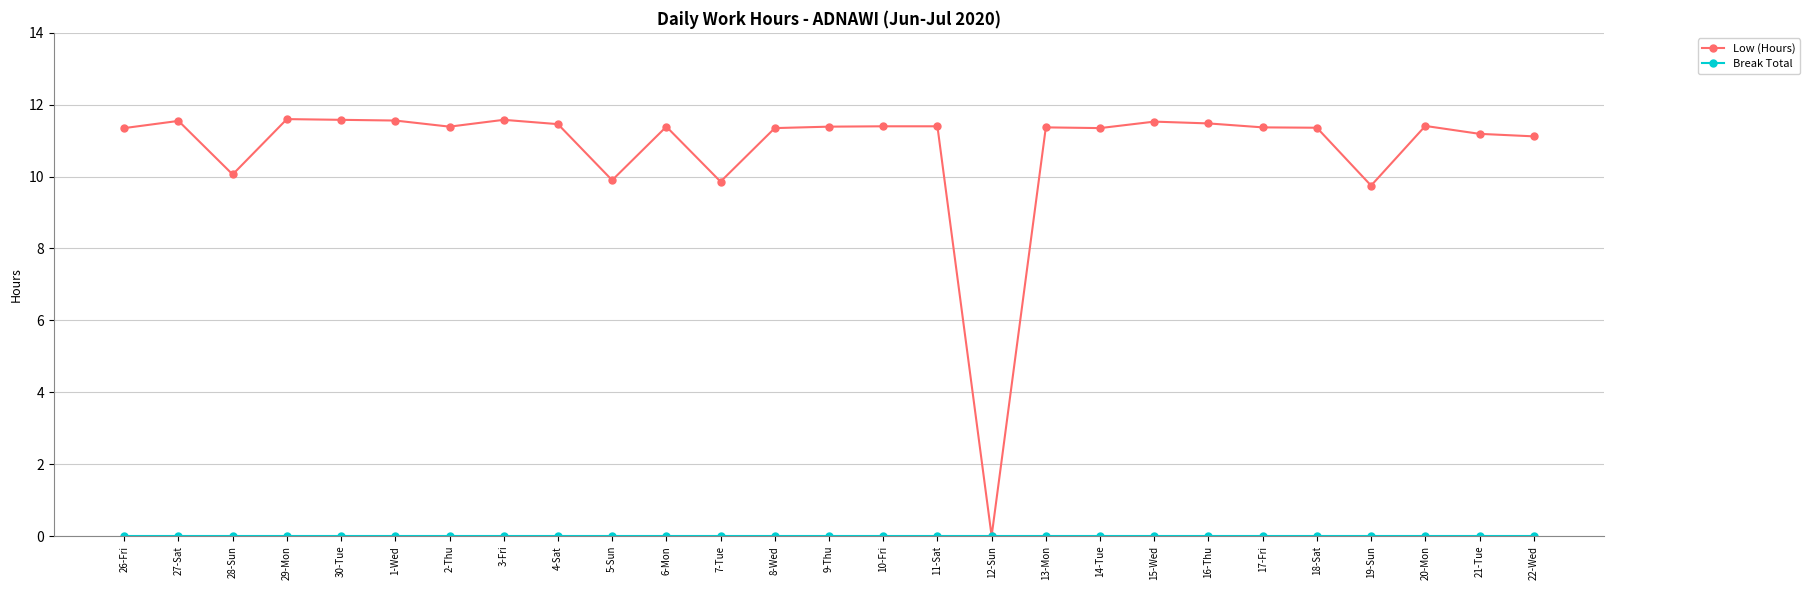

What is the difference between the highest and lowest values at 1-Wed?

11.6